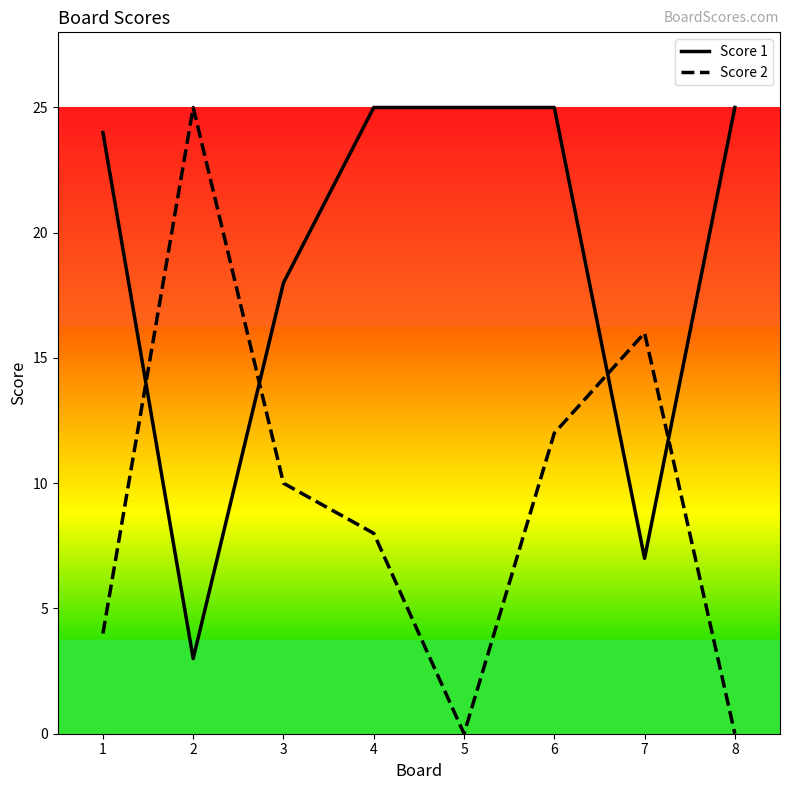

At which category is the sum across all series the highest?

6